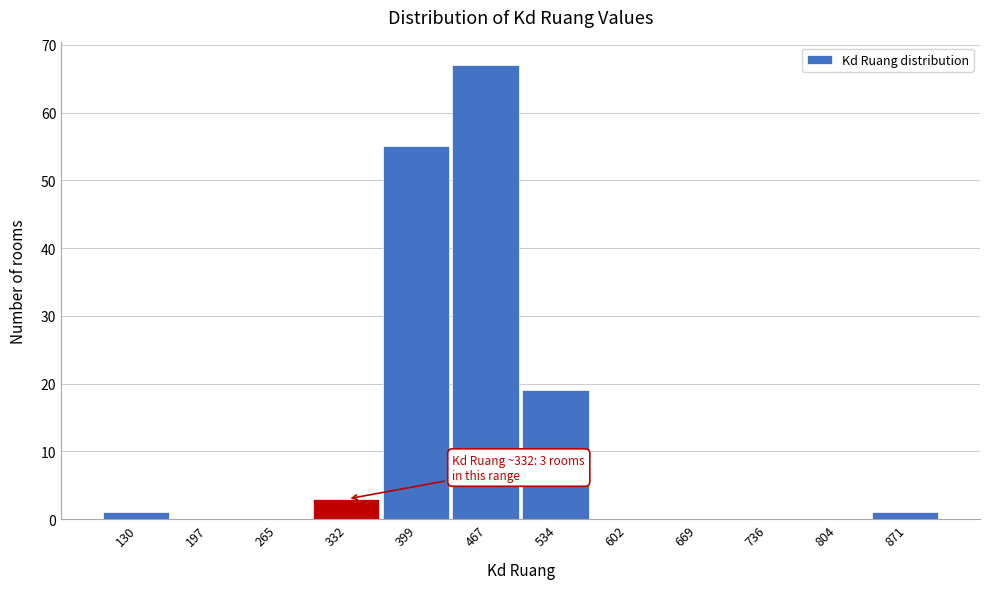

Which range on the x-axis has the tallest bar?

430 to 500